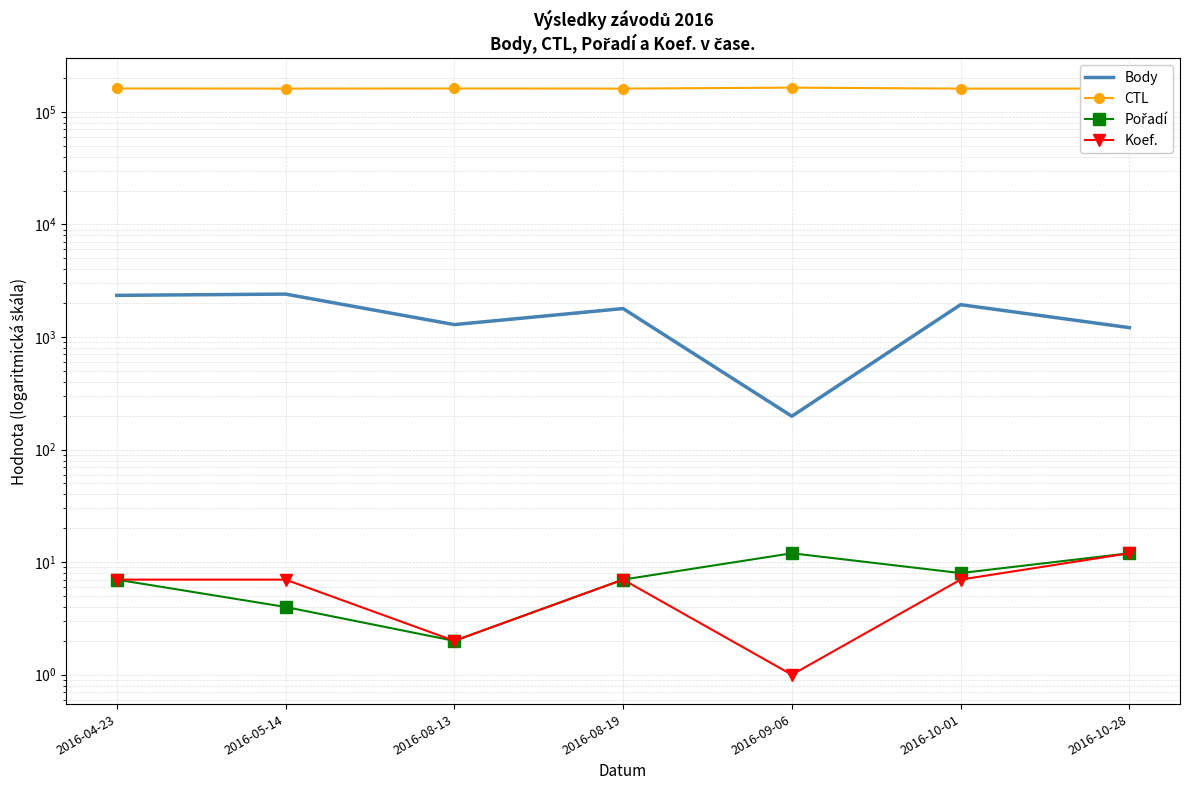

What value does the Body series have at 2016-08-13, to the nearest 100?

1300